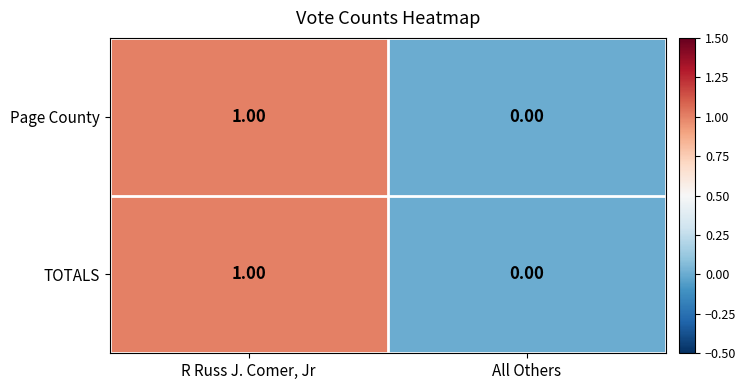

At which label does Page County reach its minimum?

All Others